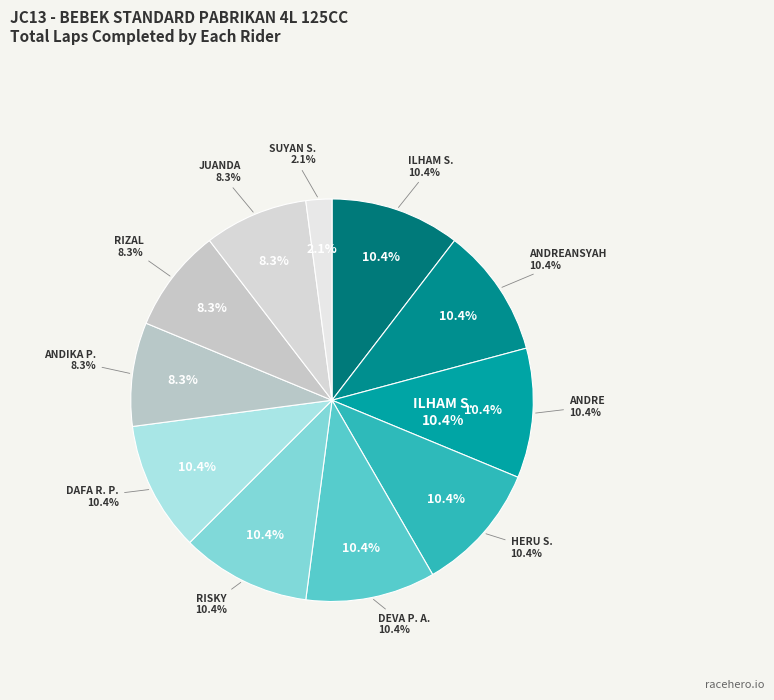

What is the smallest slice in the pie chart?

SUYAN S.